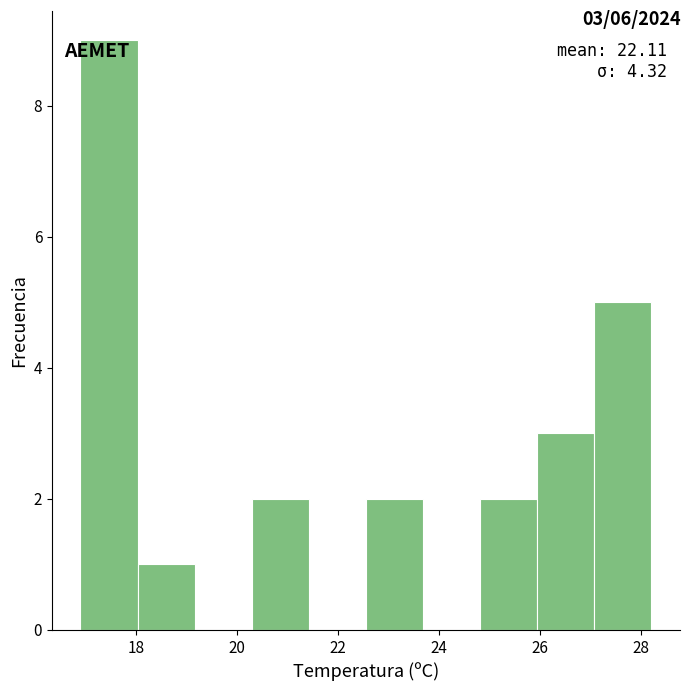

Over which range of the x-axis is the bar tallest?

17.0 to 18.0